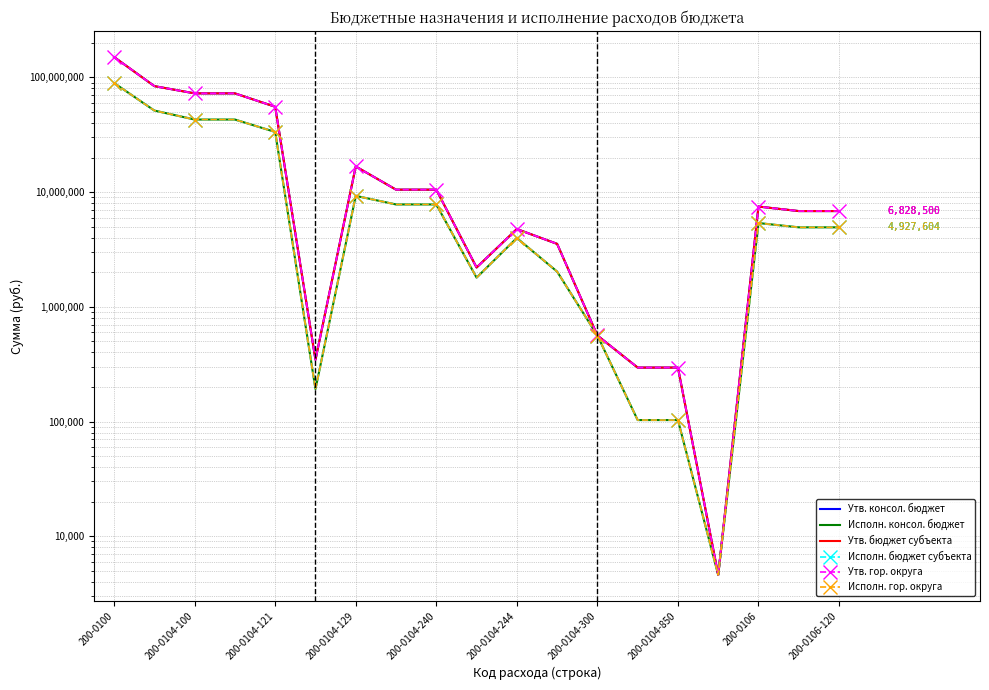

Rank the categories by Исполн. бюджет субъекта value from lowest to highest.

15, 13, 14, 200-0104-244, 12, 200-0106-120, 11, 10, 17, 18, 16, 200-0104-850, 200-0106, 200-0104-300, 200-0104-240, 200-0104-121, 200-0104-129, 200-0104-100, 200-0100